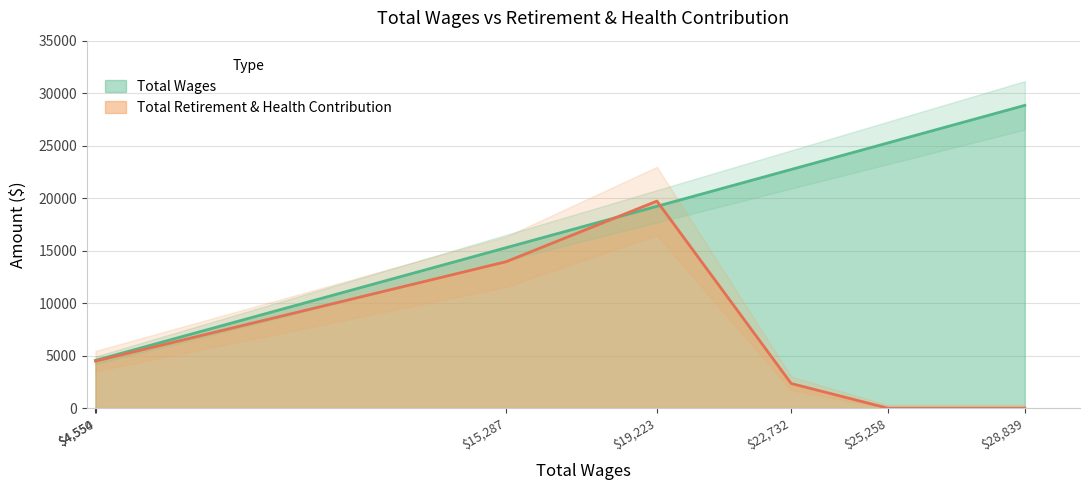

Which category has the lowest value in the Total Retirement & Health Contribution series?

28839